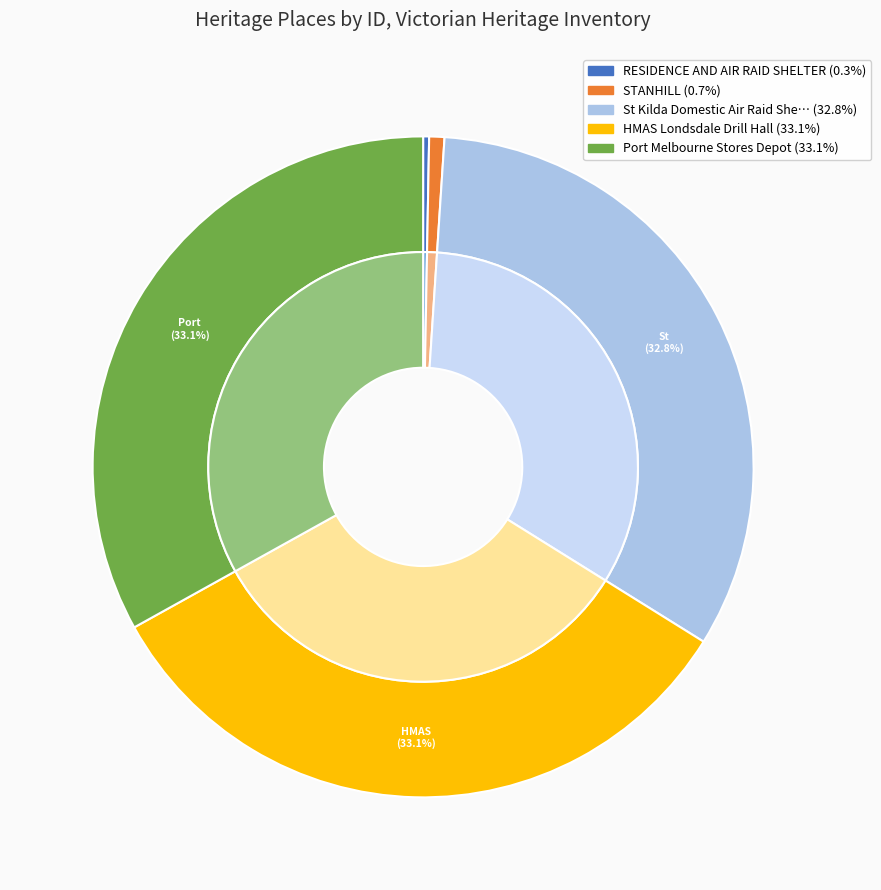

Rank the categories by value from lowest to highest.

RESIDENCE AND AIR RAID SHELTER, STANHILL, St Kilda Domestic Air Raid Shelter, HMAS Londsdale Drill Hall, Port Melbourne Stores Depot